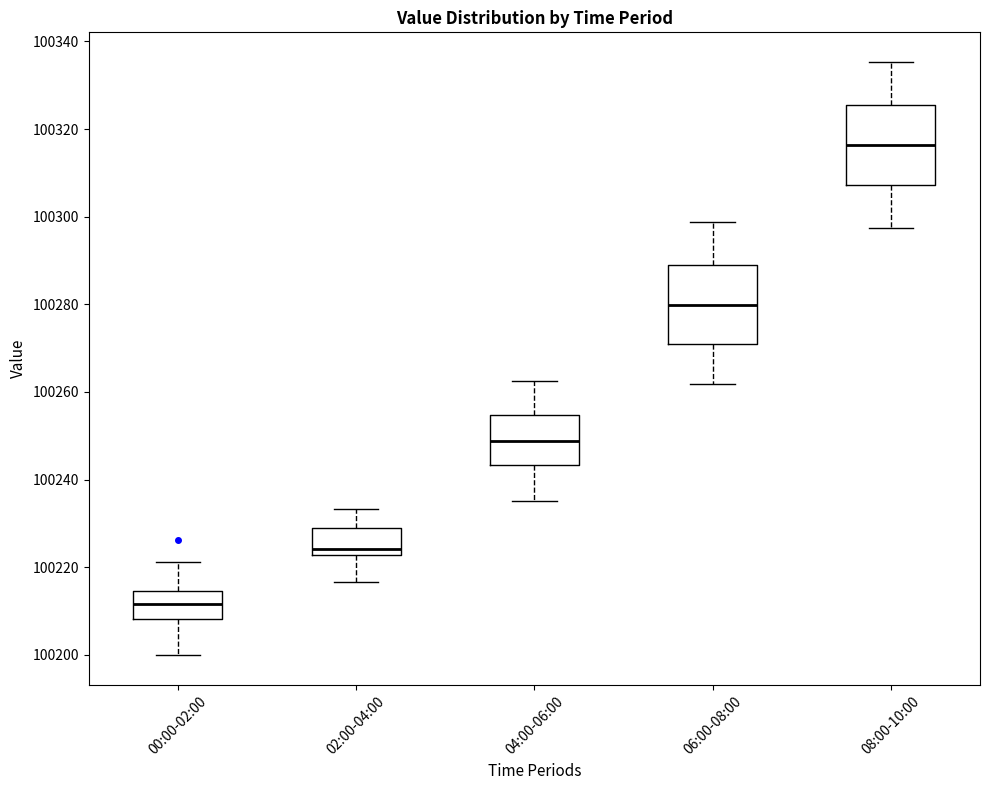

Reading left to right, transcribe this box plot: for each box, give where its median line is, the range the box spans, and where its two whiskers end, as read against the y-axis. The values are not printed on the chart, so give them approximately, as read against the axis.

00:00-02:00: median 100212, box 100208 to 100214, whiskers 100200 to 100222
02:00-04:00: median 100224, box 100222 to 100228, whiskers 100216 to 100234
04:00-06:00: median 100248, box 100244 to 100254, whiskers 100236 to 100262
06:00-08:00: median 100280, box 100272 to 100290, whiskers 100262 to 100298
08:00-10:00: median 100316, box 100308 to 100326, whiskers 100298 to 100336